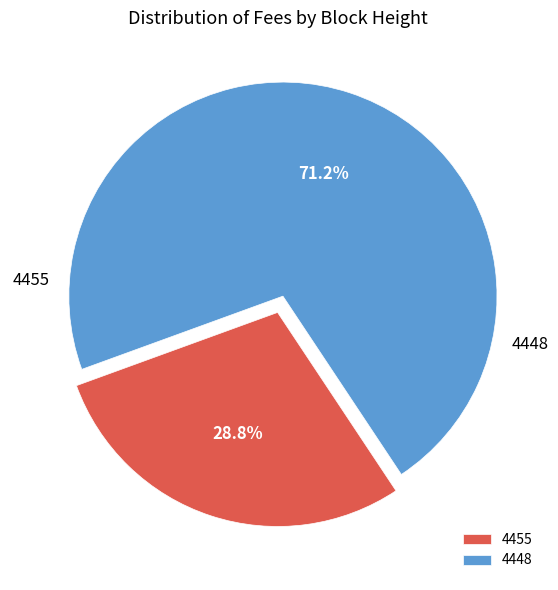

Does 4448 represent more than half of the total?

Yes